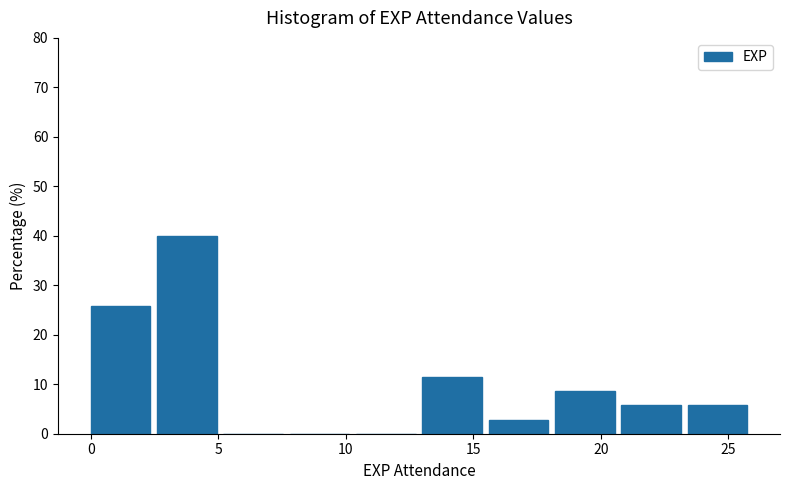

How tall is the bar that spans 20.8 to 23.4 on the x-axis? Neither the bar edges nor the heights are printed on the chart, so give them approximately, as read against the axes.

6